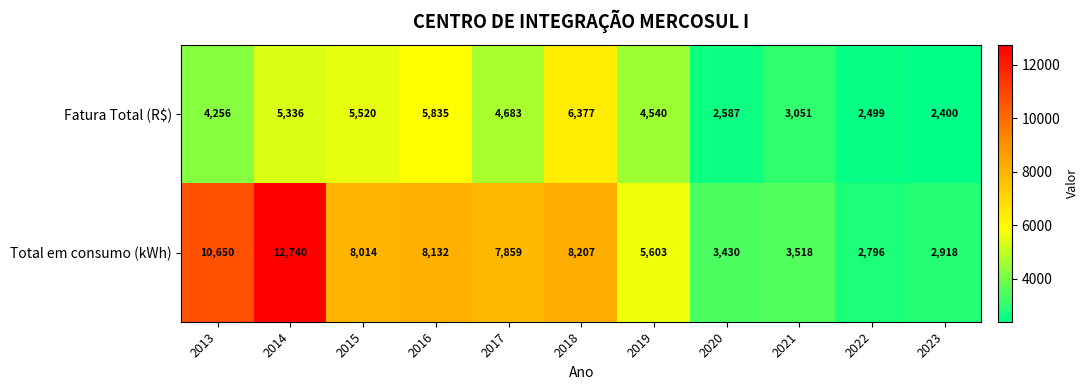

Which label corresponds to the smallest value in the chart?

2023